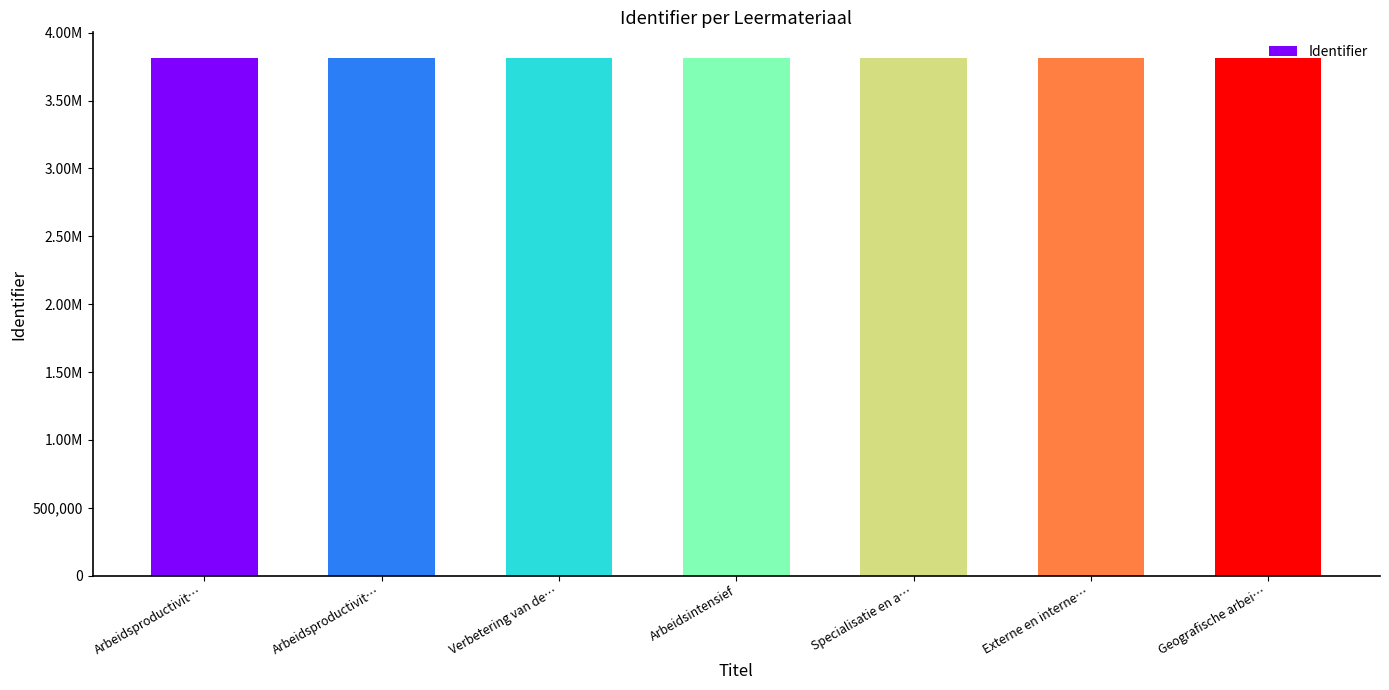

Does the chart contain any negative values?

No